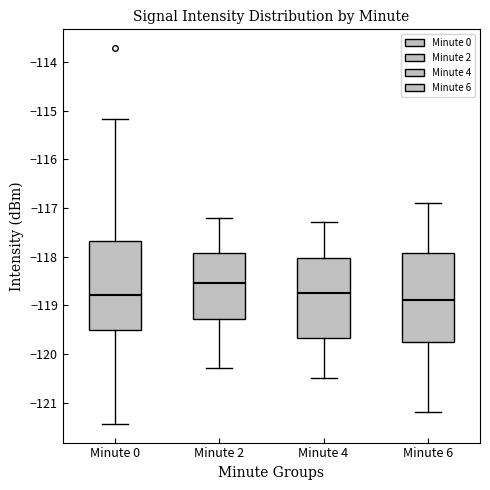

Which box has the lowest median line?

Minute 6